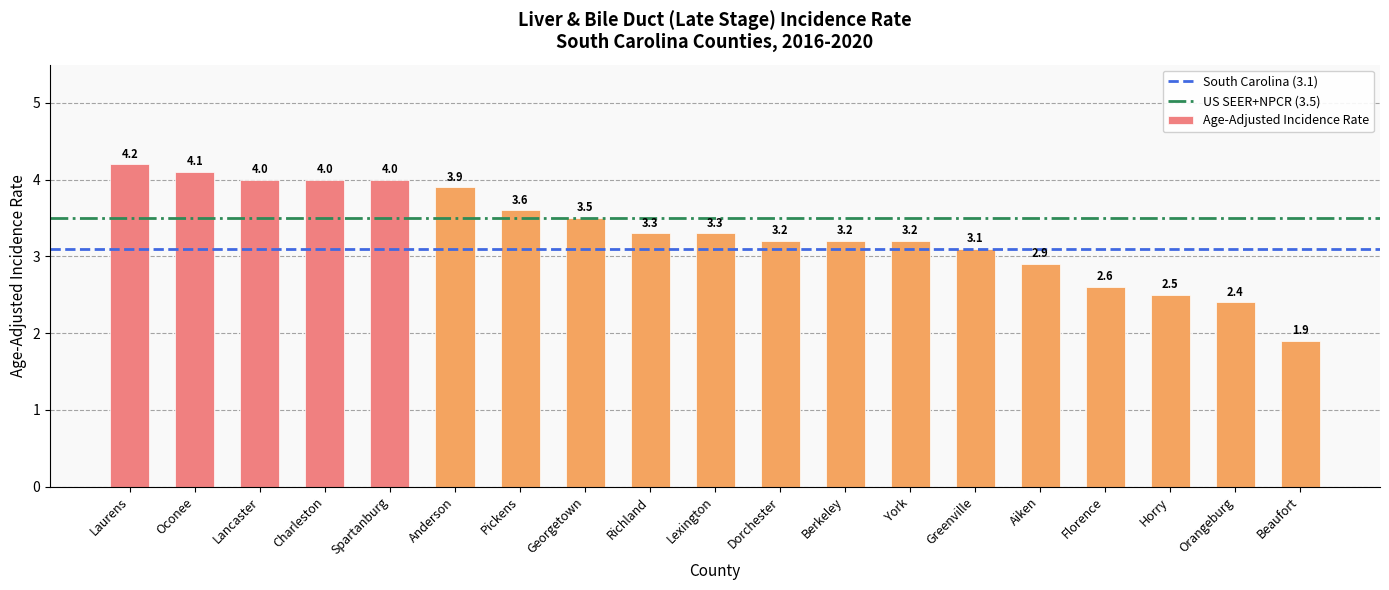

The value at Orangeburg is 2.4. True or false?

True